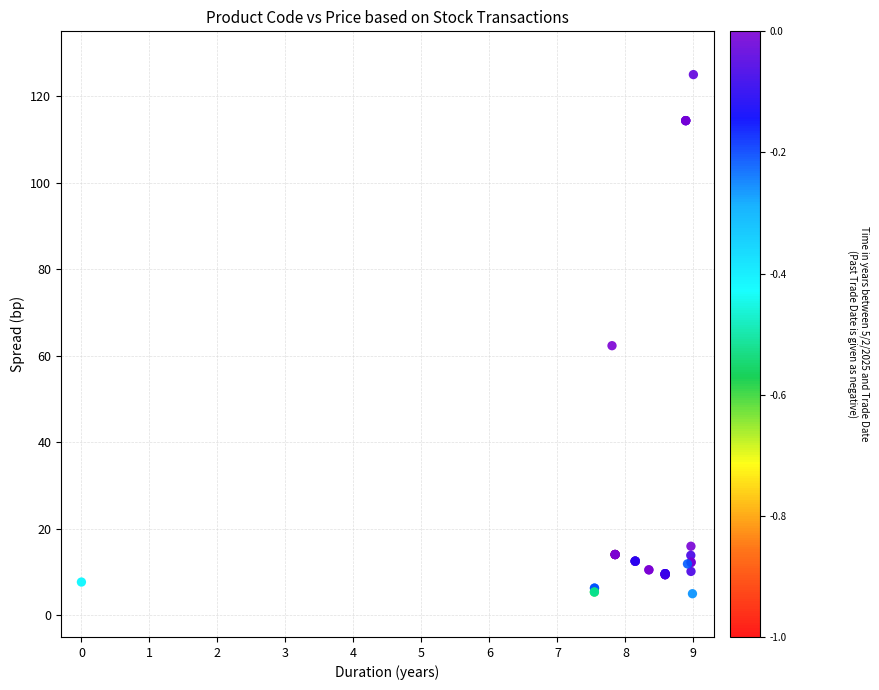

What Y value in the scatter plot is closest to 65?

62.3